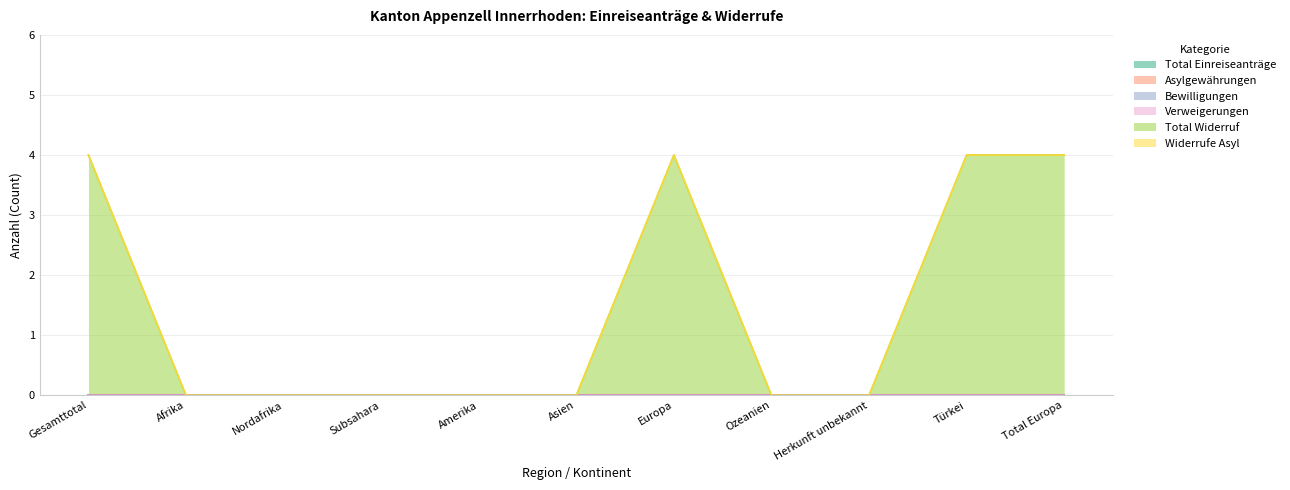

List the series in order of their peak value, lowest first.

Total Einreiseanträge, Asylgewährungen, Bewilligungen, Verweigerungen, Widerrufe Asyl, Total Widerruf